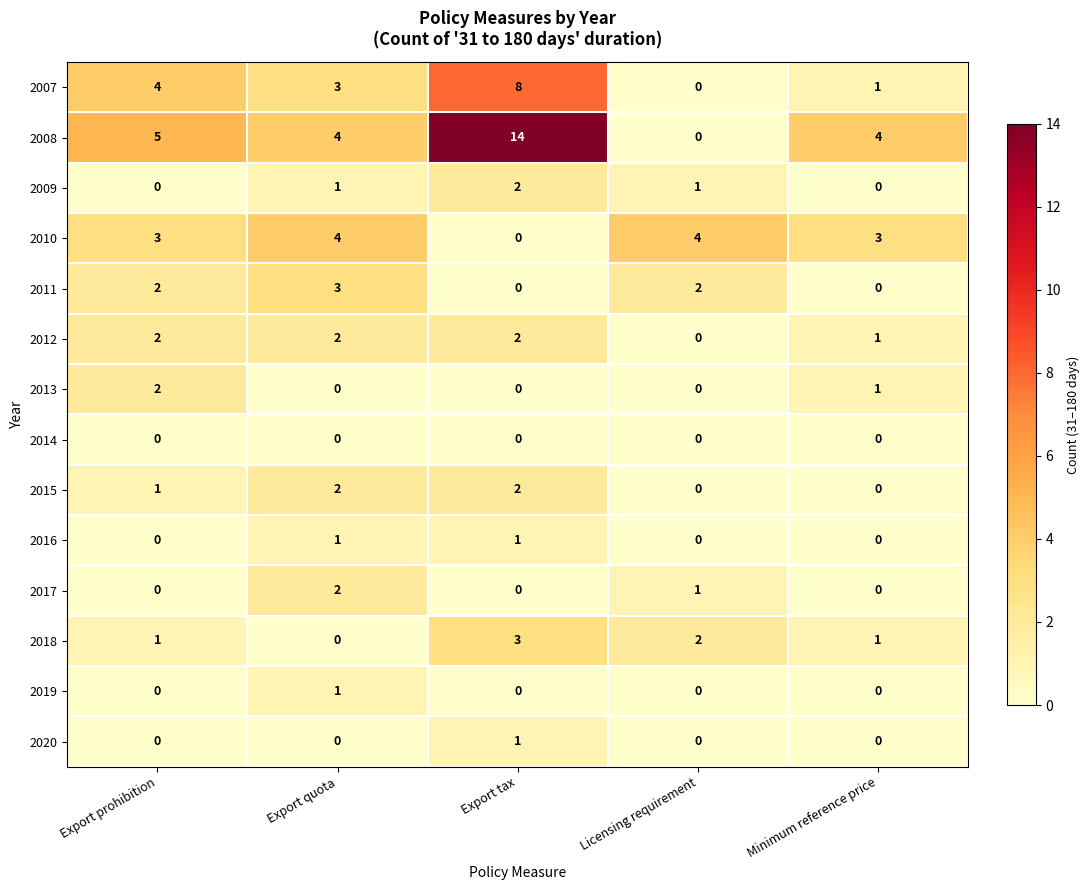

Which series has the largest range (max minus min)?

2008